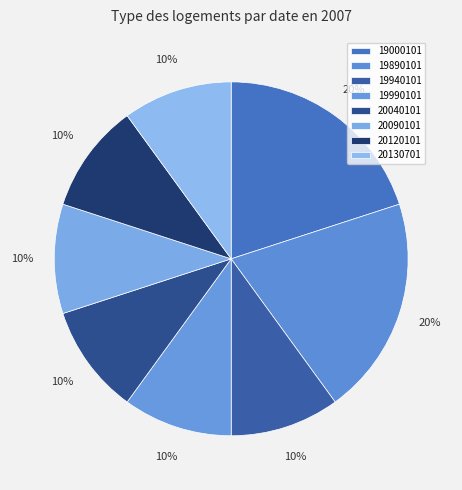

True or false: 20120101 accounts for 1% of the total.

False